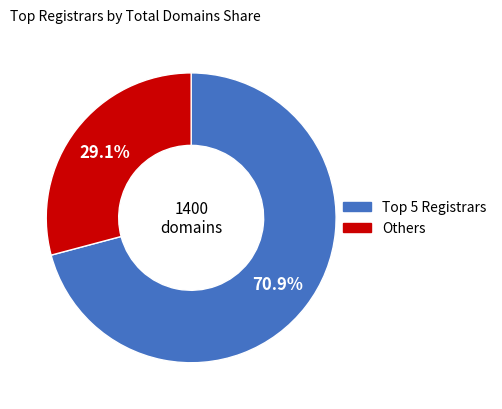

To the nearest percent, what is the average slice percentage?

50%